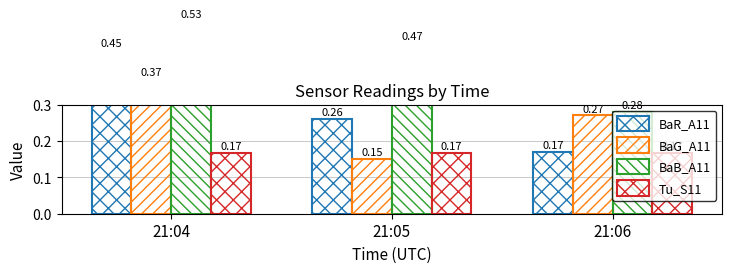

What is the total value across all series at 21:05?

1.0